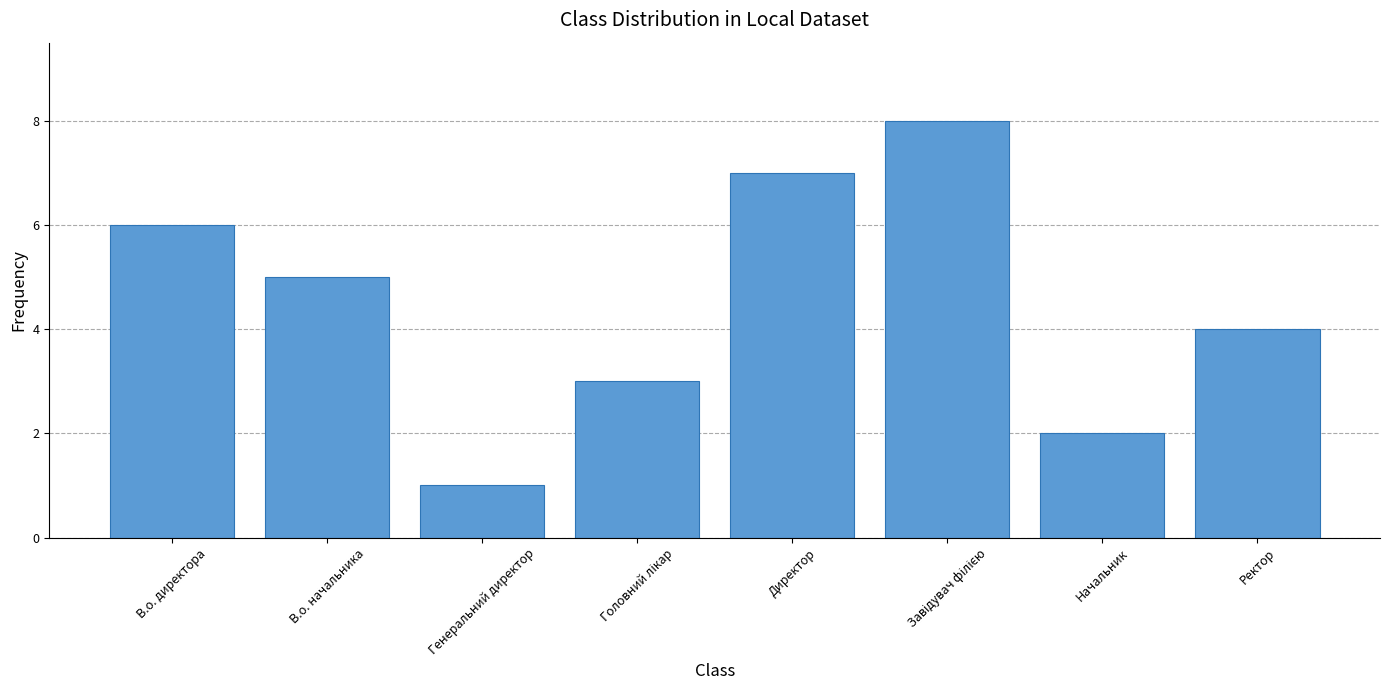

What is the minimum value shown in the chart?

1